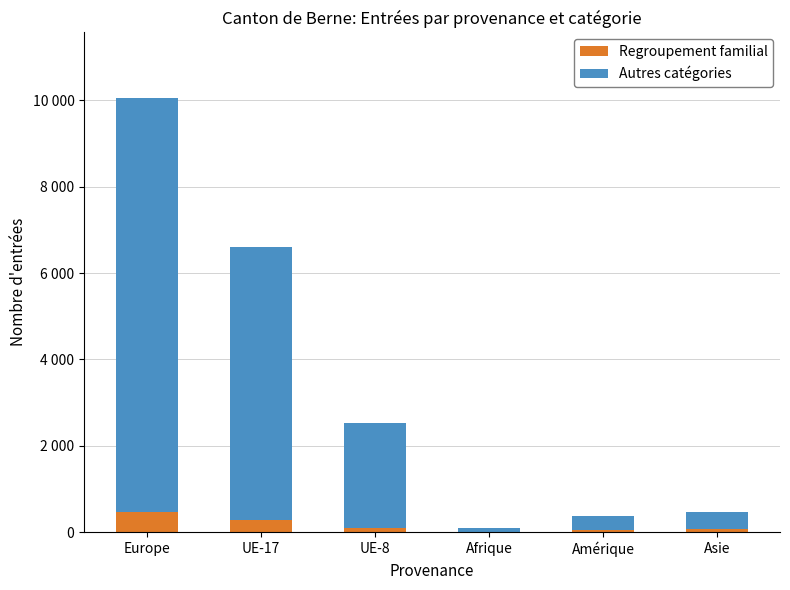

Are the bars grouped side by side (vs. stacked)?

No